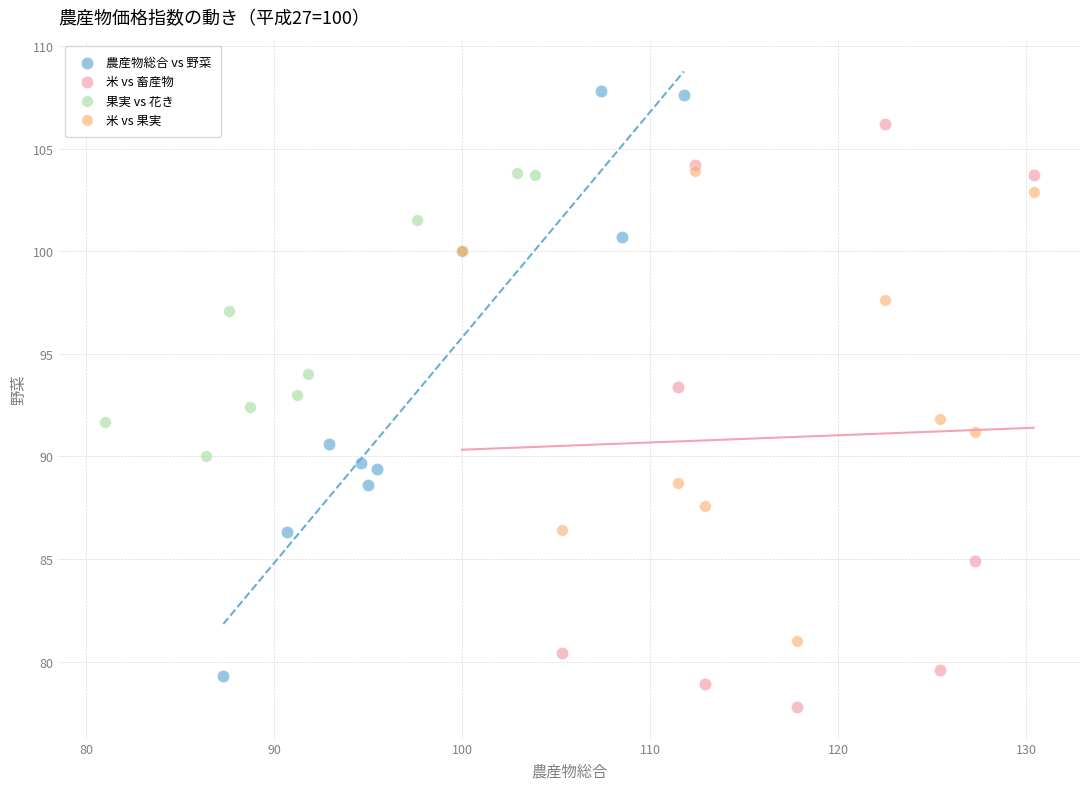

What are all the series names shown in the legend?

農産物総合 vs 野菜, 米 vs 畜産物, 果実 vs 花き, 米 vs 果実